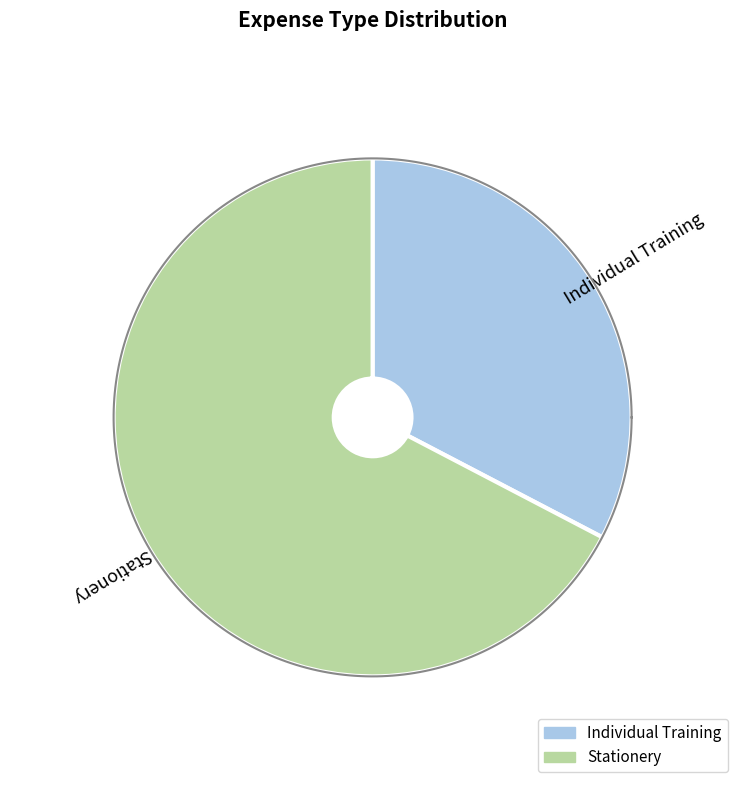

How much of the chart is everything except Individual Training?

67.3%